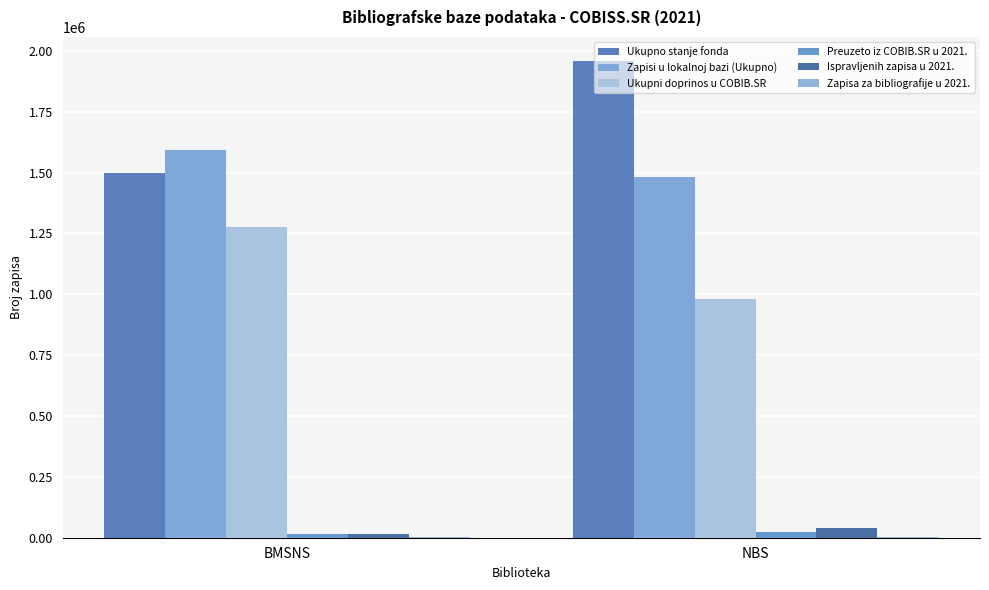

Reading left to right, list all the values displayed in this chart.

Ukupno stanje fonda: 1498489	1958853
Zapisi u lokalnoj bazi (Ukupno): 1593998	1479733
Ukupni doprinos u COBIB.SR: 1277122	981168
Preuzeto iz COBIB.SR u 2021.: 15829	24163
Ispravljenih zapisa u 2021.: 16900	40102
Zapisa za bibliografije u 2021.: 1363	1585